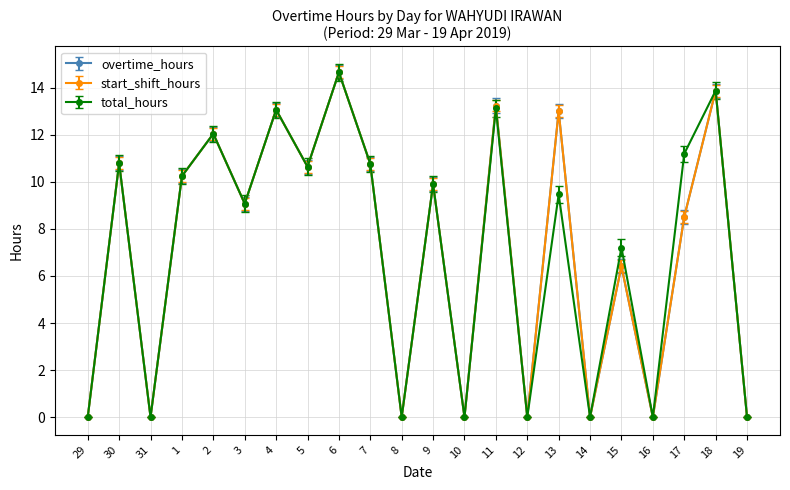

What is the difference between the second highest and minimum values in the total_hours series?

13.9